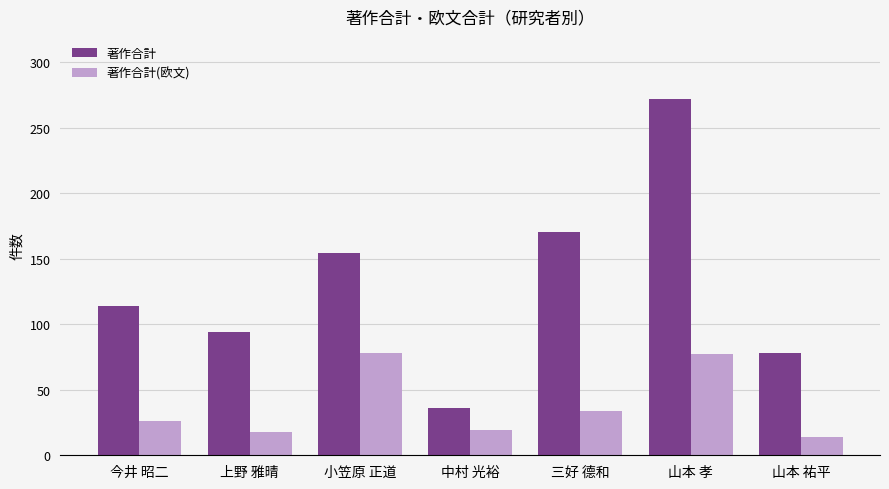

What are all the series names shown in the legend?

著作合計, 著作合計(欧文)